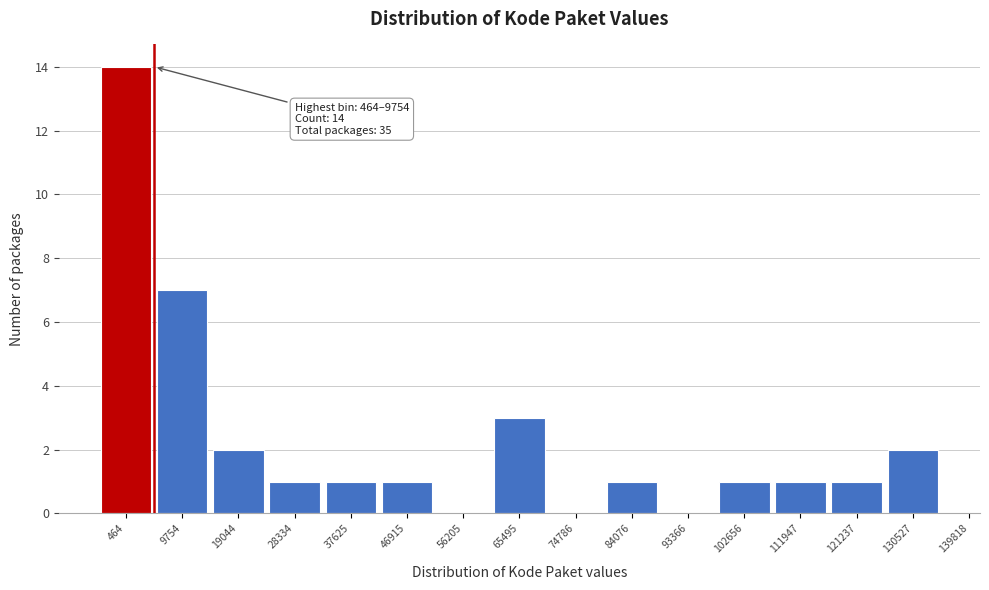

What is the change in value from 37625 to 65495?

+2